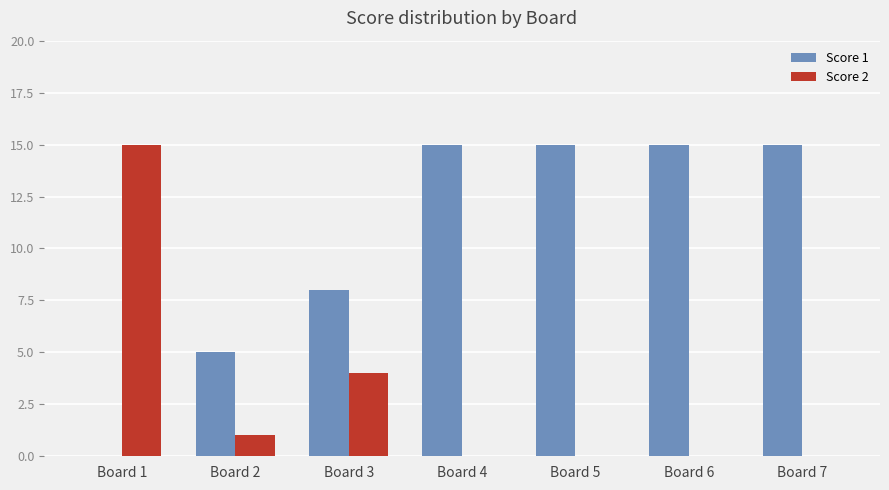

What is the sum of all Score 2 values?

20